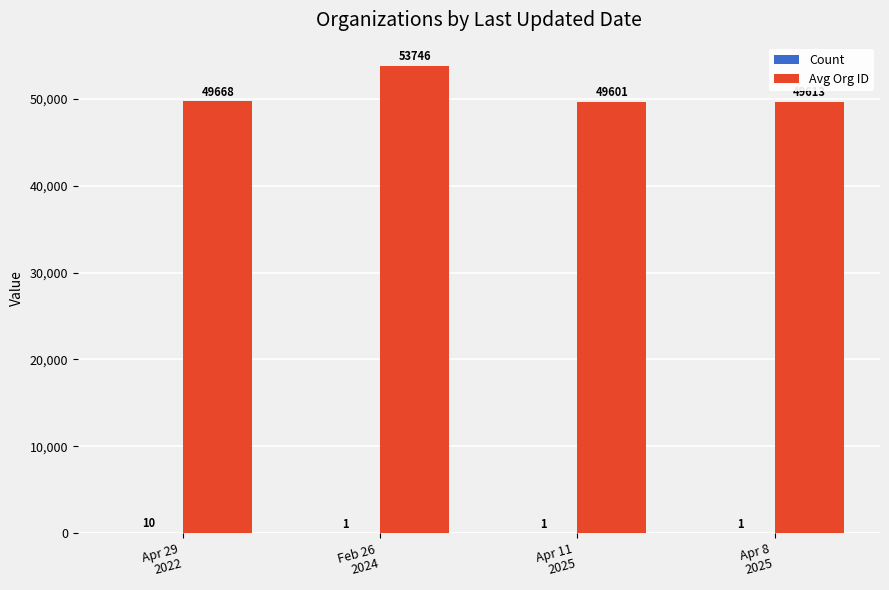

Which series has the largest total across all categories?

Avg Org ID